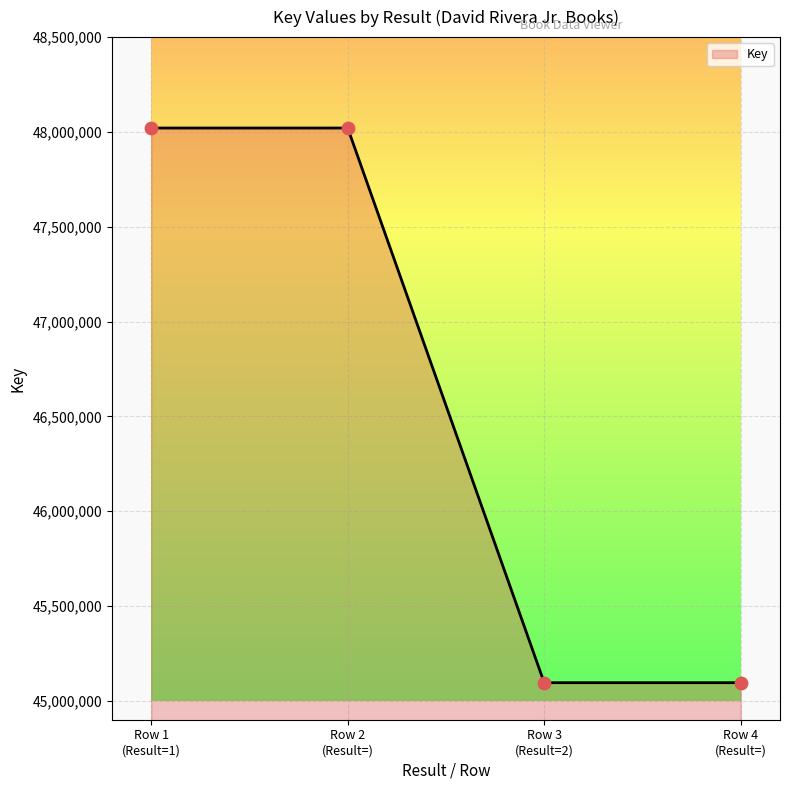

True or false: there are more than 2 points higher than both neighbors.

False